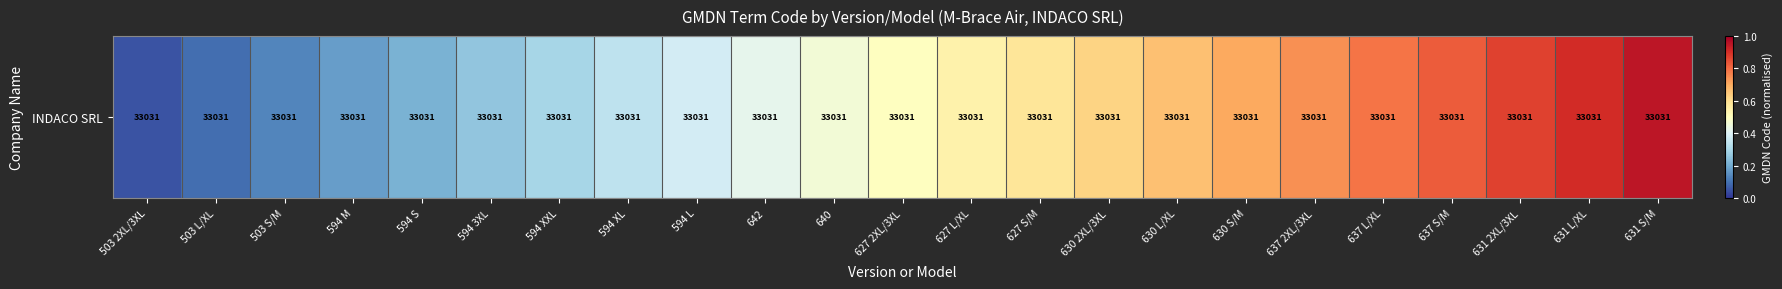

What is the difference between the values at 637 L/XL and 627 L/XL?

0.2